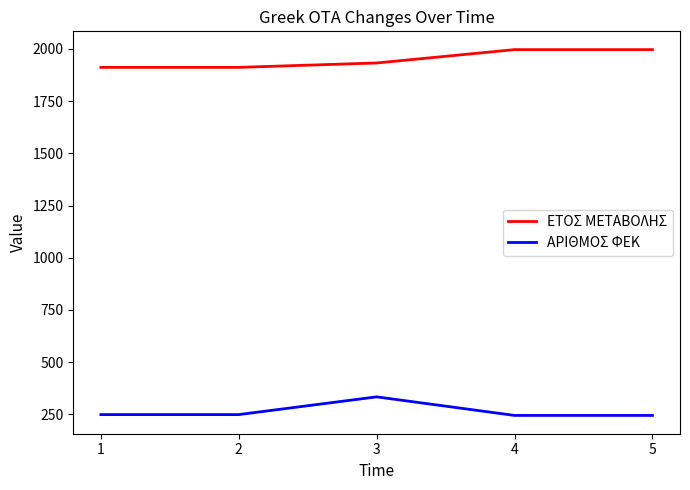

True or false: ΑΡΙΘΜΟΣ ΦΕΚ and ΕΤΟΣ ΜΕΤΑΒΟΛΗΣ intersect in this chart.

False